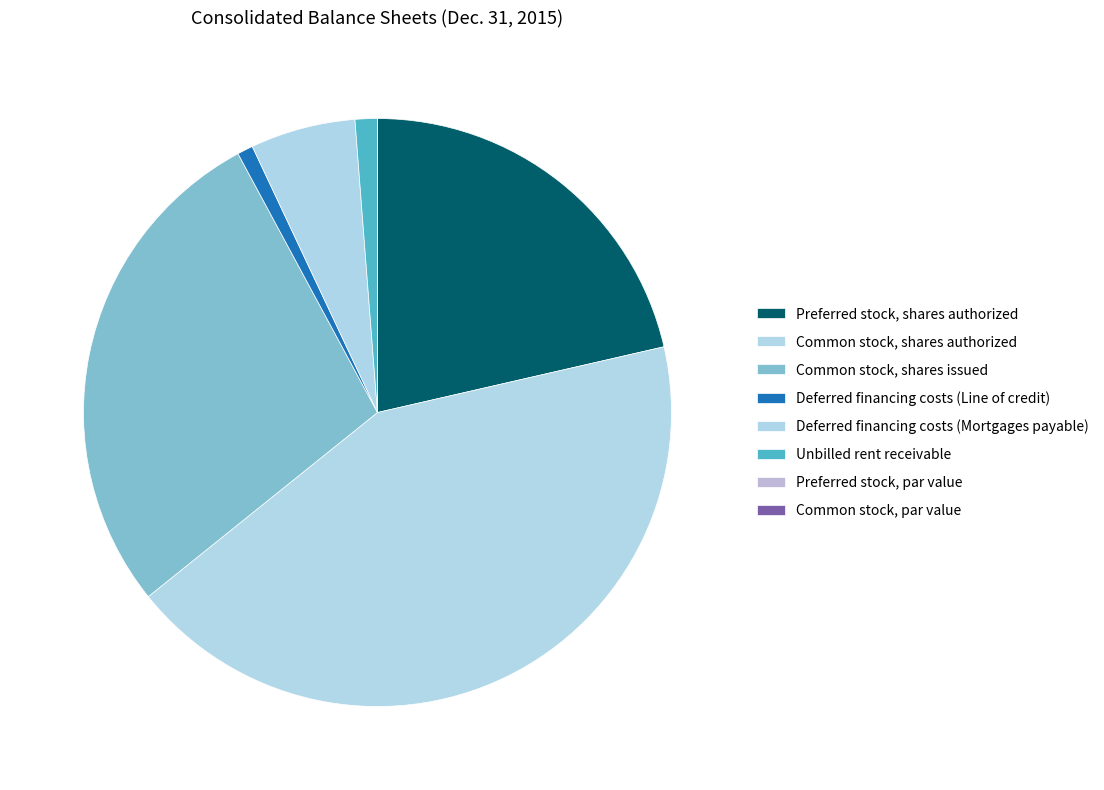

What percentage is the Deferred financing costs (Line of credit) slice, to the nearest percent?

1%